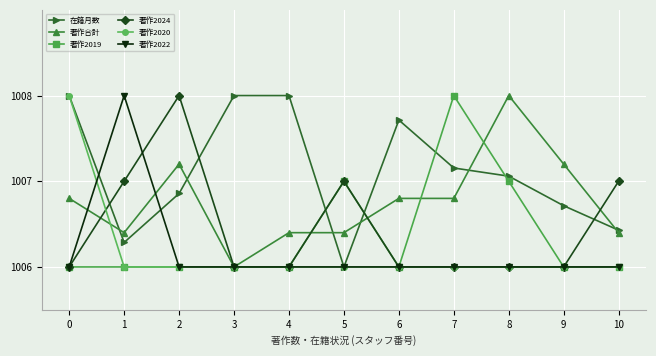

Is the value of 在籍月数 at 7 greater than the value of 著作2019 at 0?

Yes